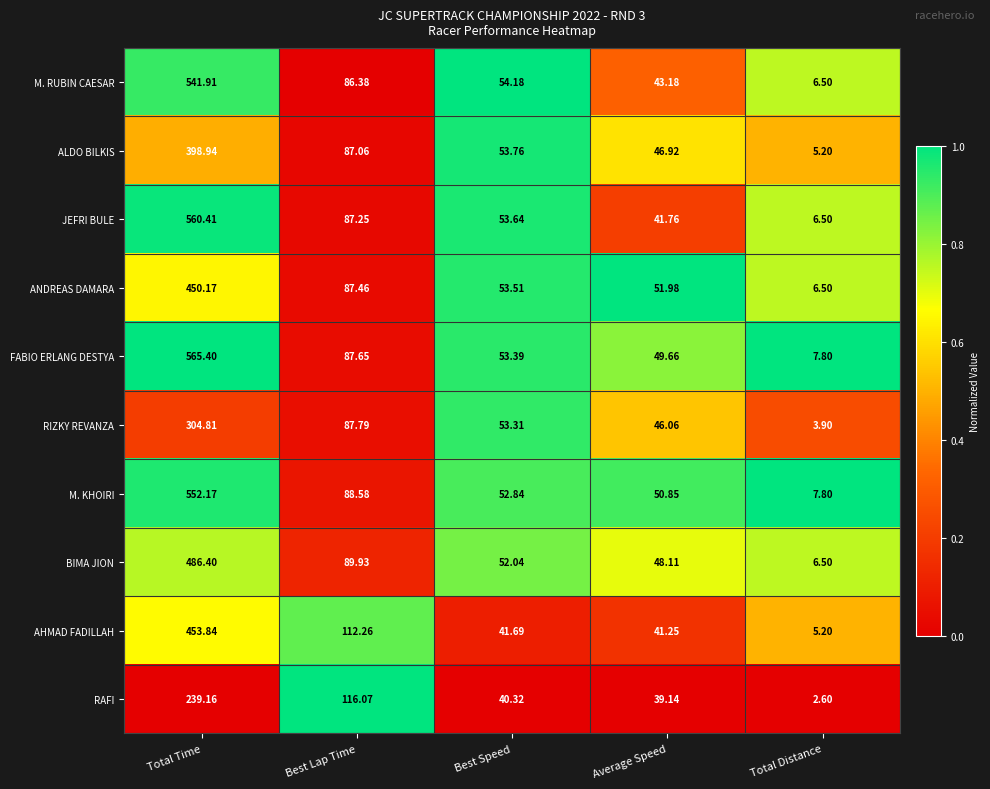

Between Best Lap Time and Average Speed, which series saw the biggest shift?

RAFI